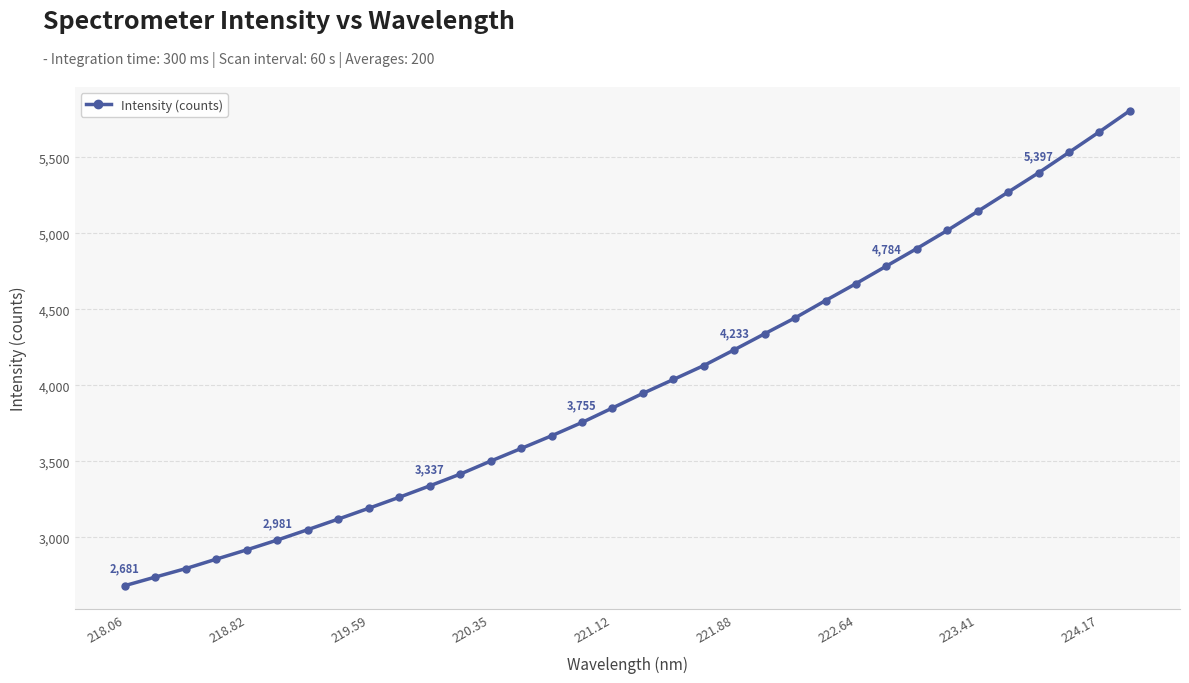

What is the maximum value shown in the chart?

5805.7